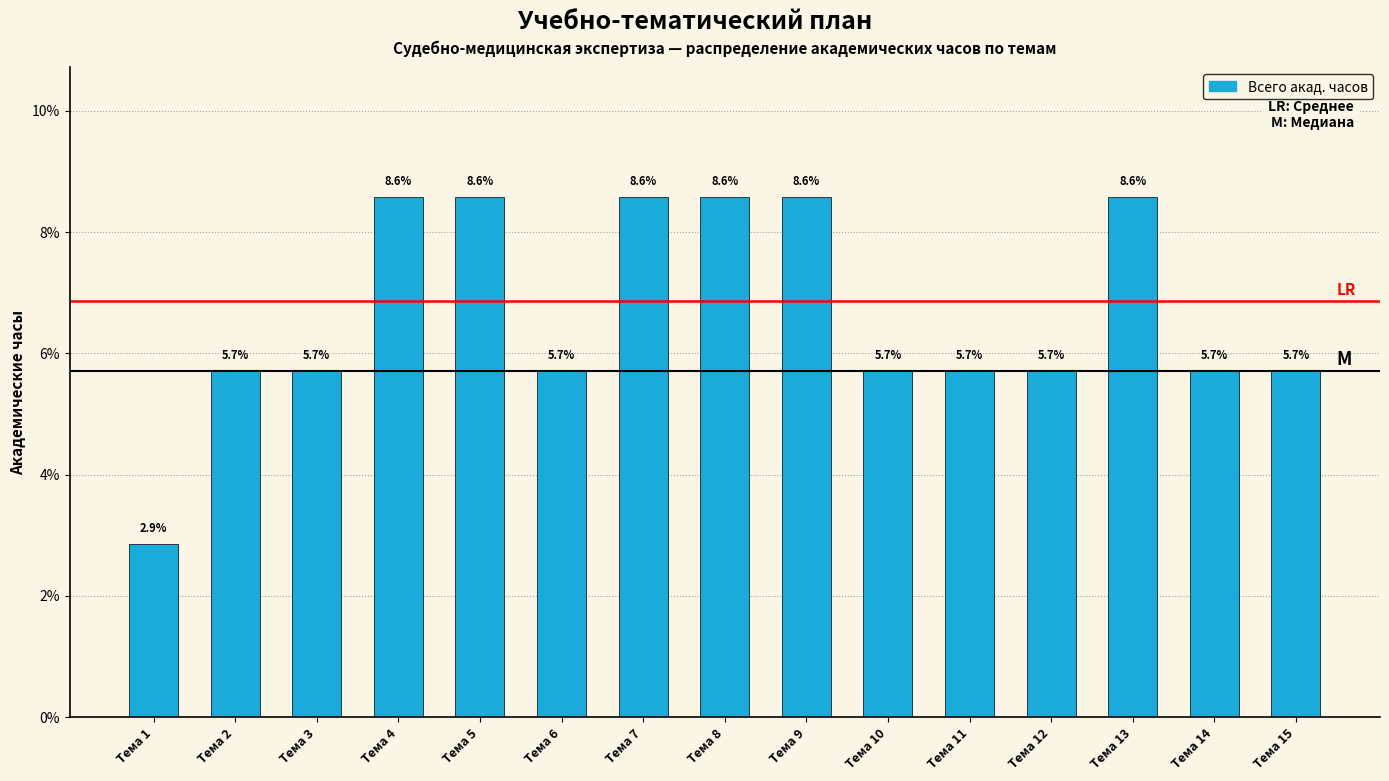

Reading left to right, what are all the values shown in this chart?

2.9	5.7	5.7	8.6	8.6	5.7	8.6	8.6	8.6	5.7	5.7	5.7	8.6	5.7	5.7